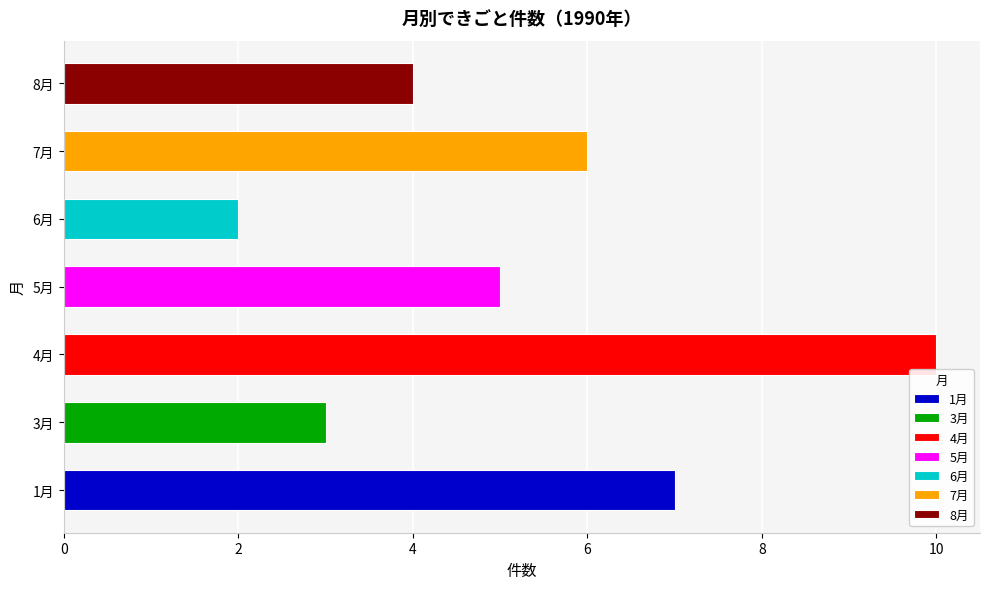

How many bars are there in total?

7